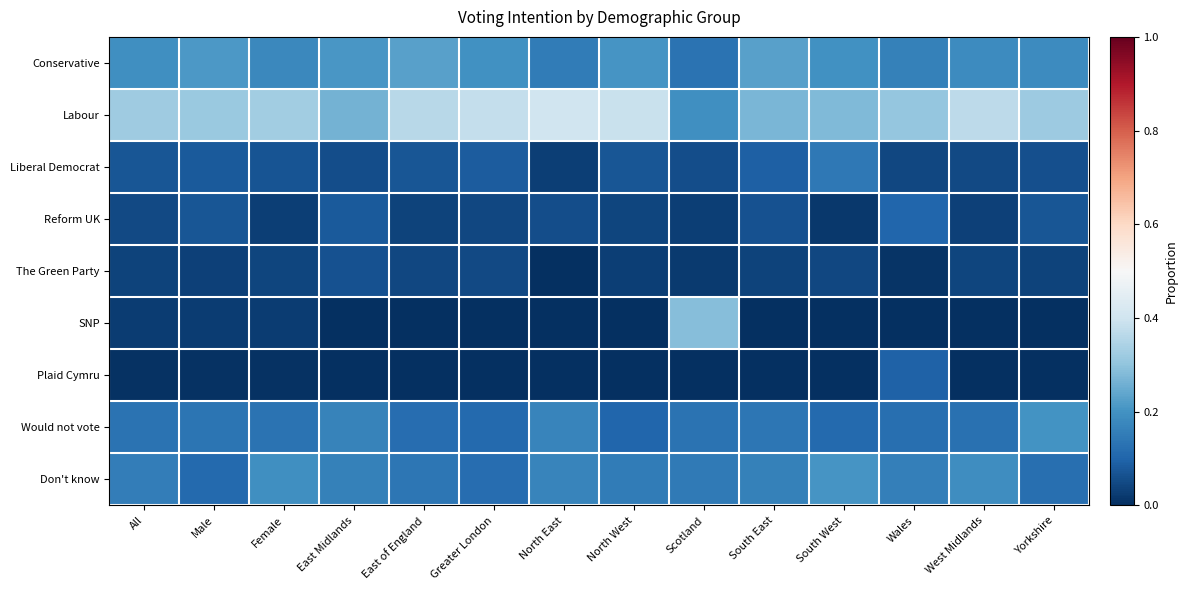

Which series has the widest spread of values?

SNP